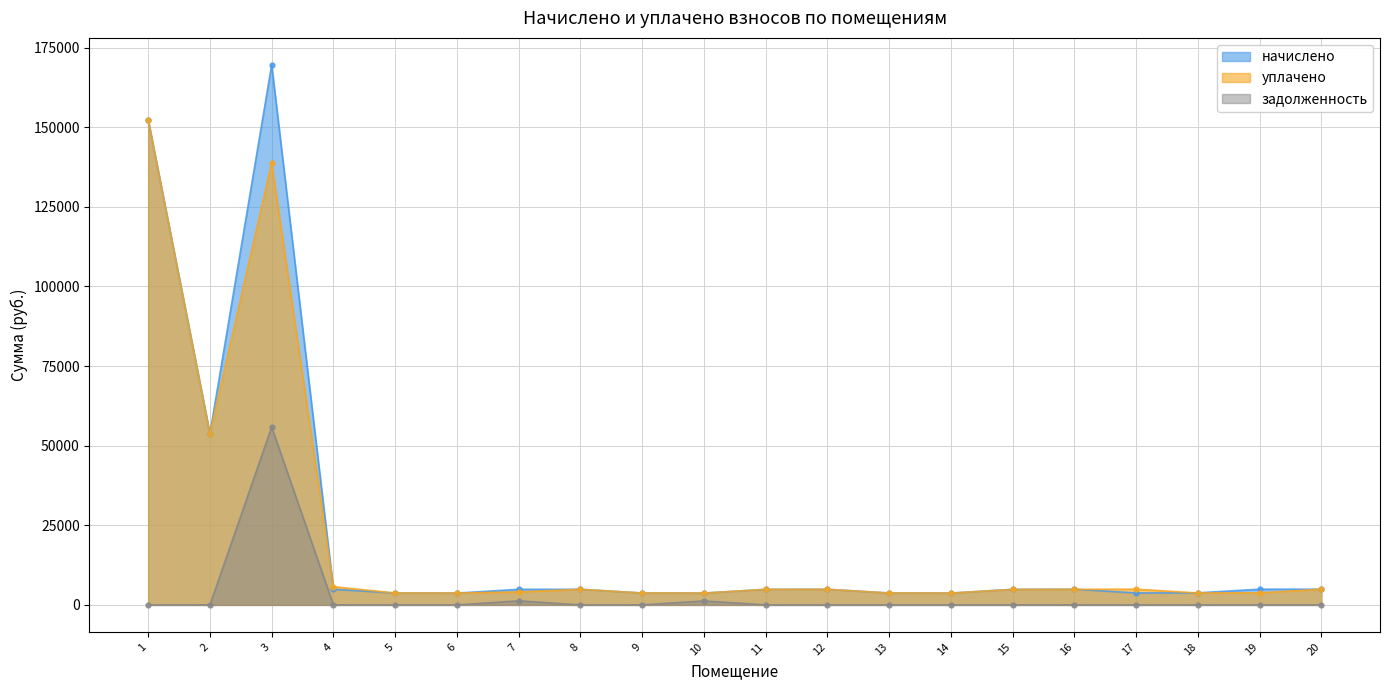

In начислено, how many points are lower than both neighbors (excluding endpoints)?

5